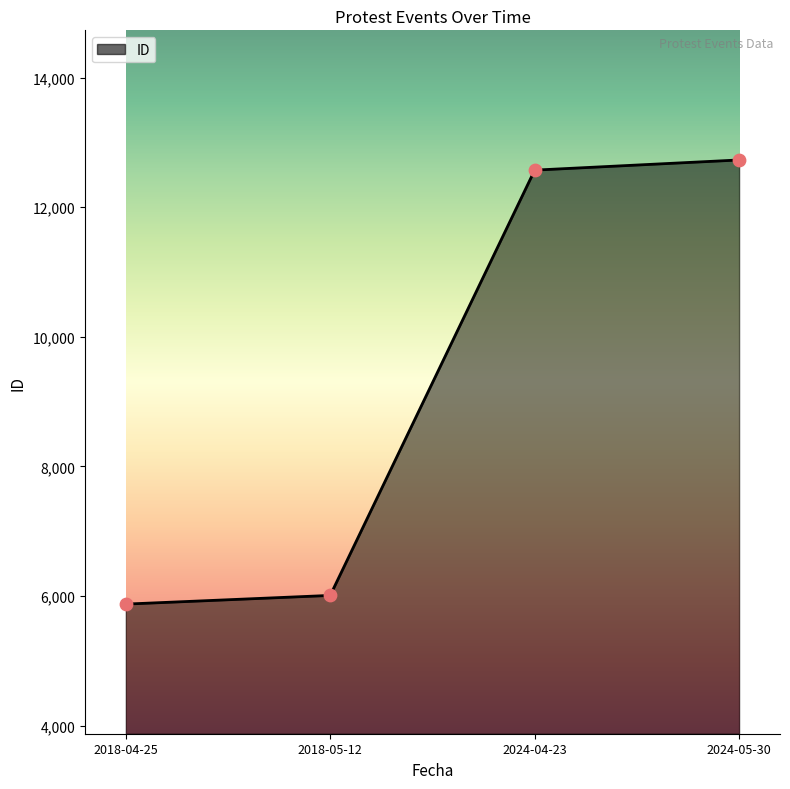

What is the ratio of the value at 2018-05-12 to the value at 2018-04-25?

1.0